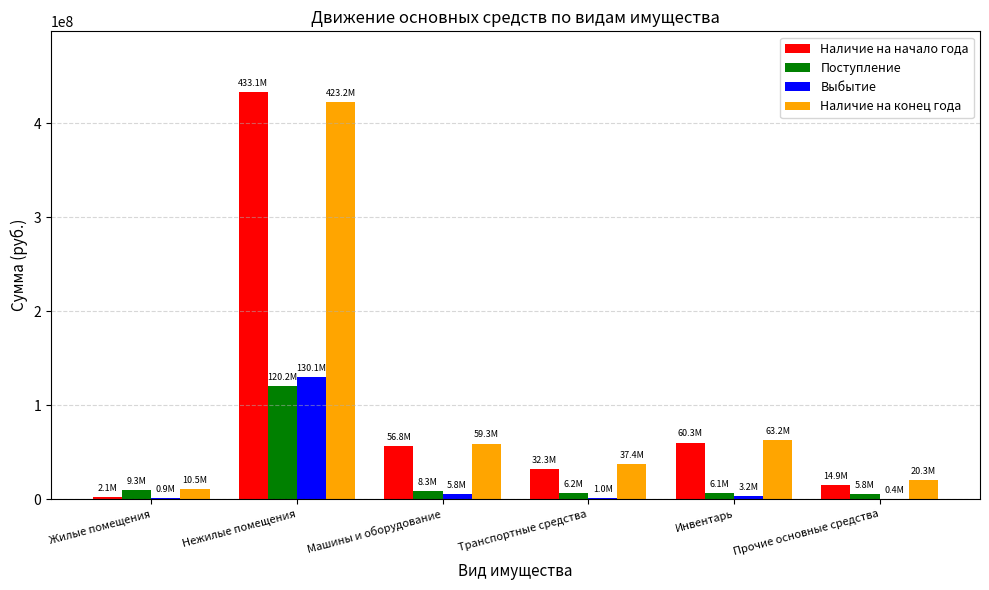

Which label corresponds to the largest value in the chart?

Нежилые помещения